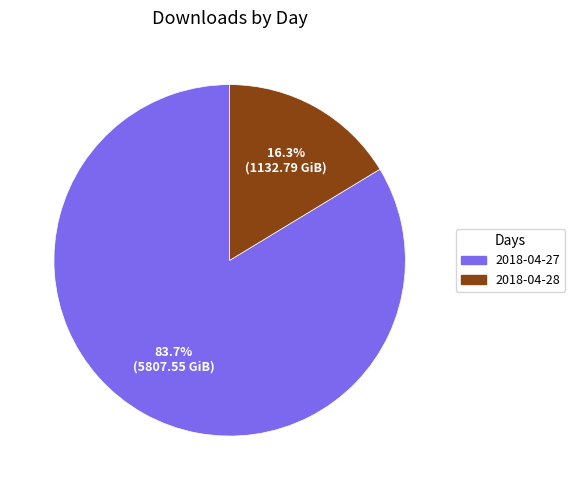

The 2018-04-27 slice represents 84% of the pie. True or false?

True